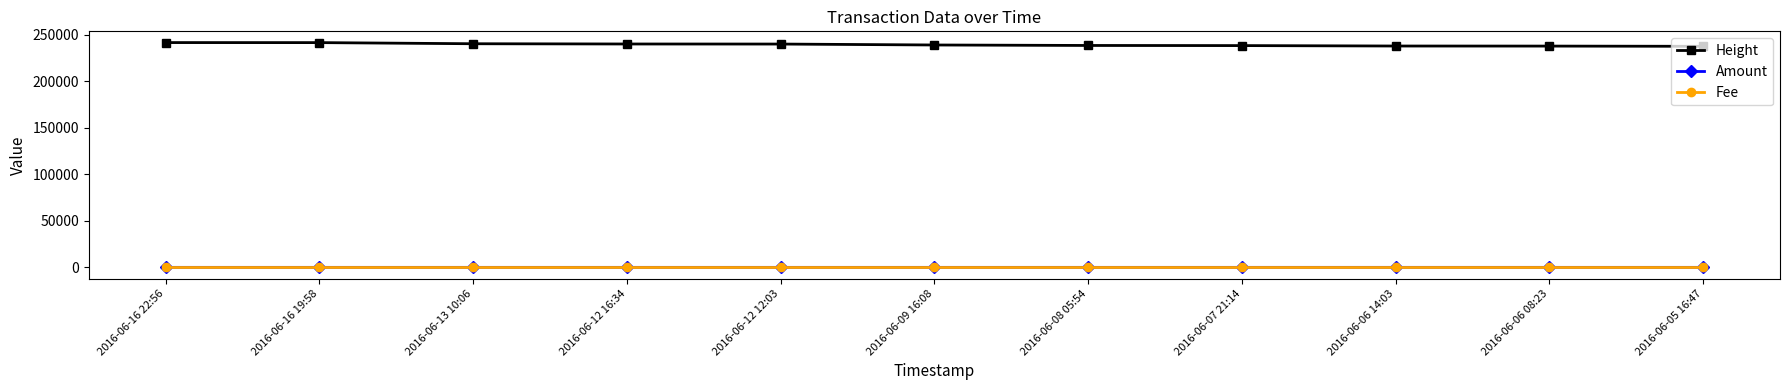

At how many categories does at least one series exceed 160322?

11